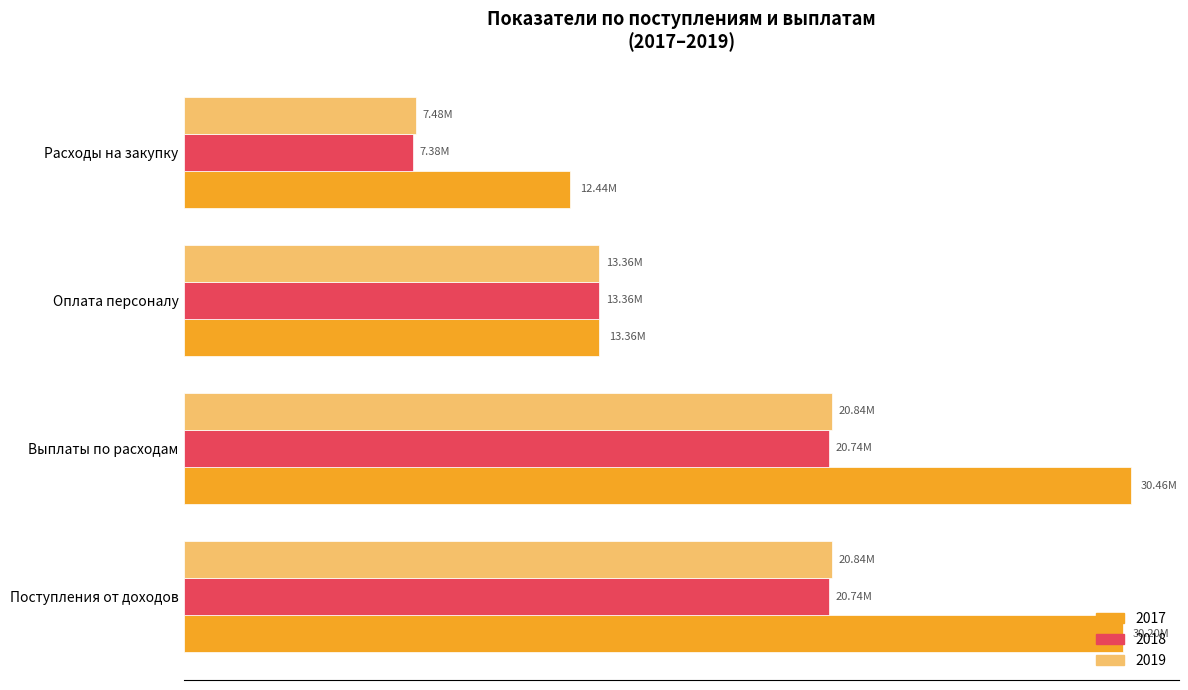

How many distinct data groups are displayed?

3